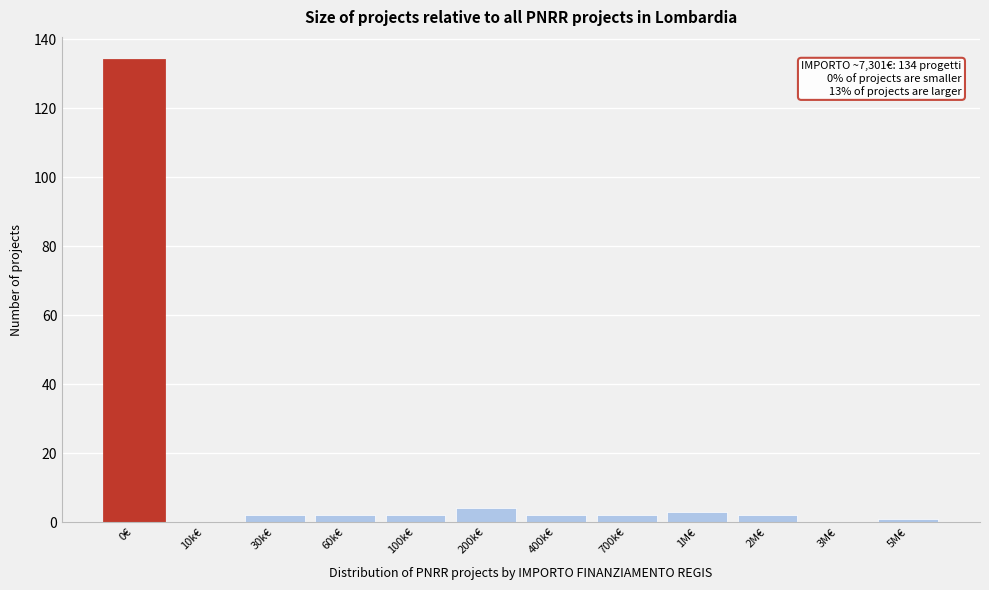

Reading right to left, list all the values displayed in this chart.

5M€=1	3M€=0	2M€=2	1M€=3	700k€=2	400k€=2	200k€=4	100k€=2	60k€=2	30k€=2	10k€=0	0€=134